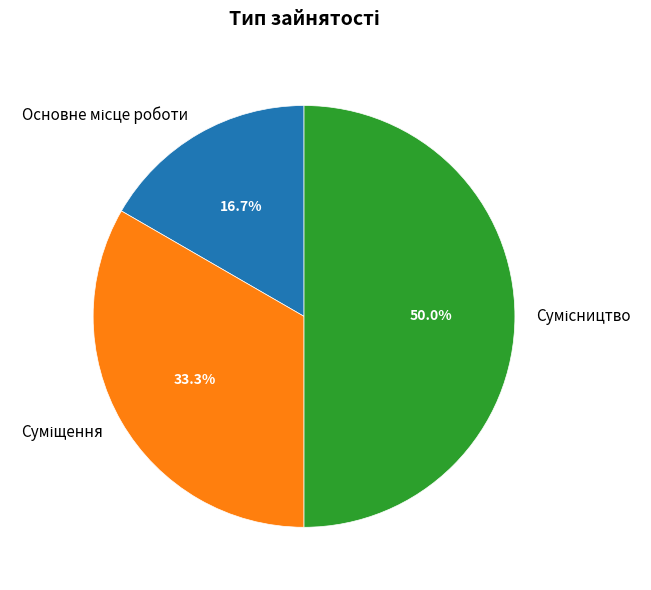

How many slices are in this pie chart?

3